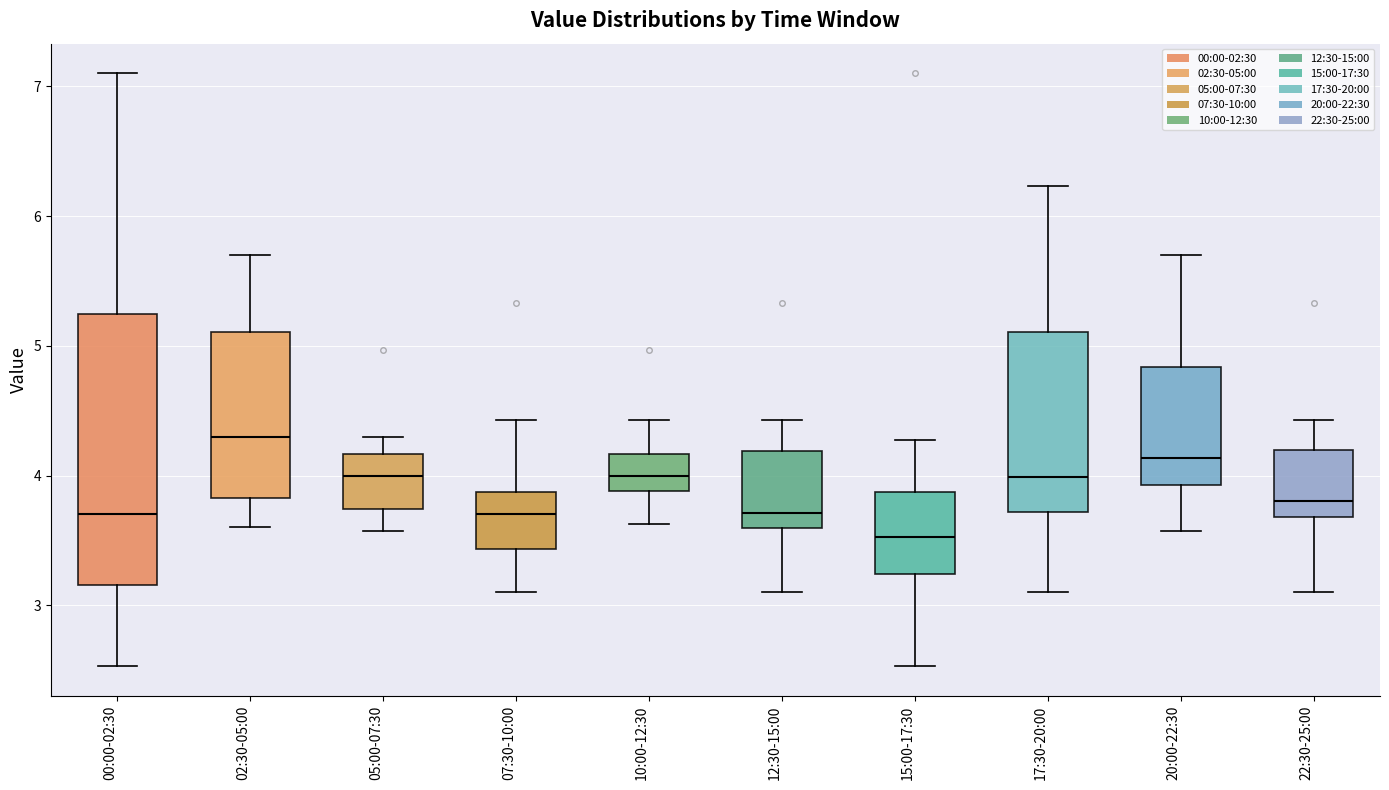

Where does the upper whisker of the box for 22:30-25:00 end on the y-axis? The values are not printed on the chart, so give them approximately, as read against the axis.

4.4